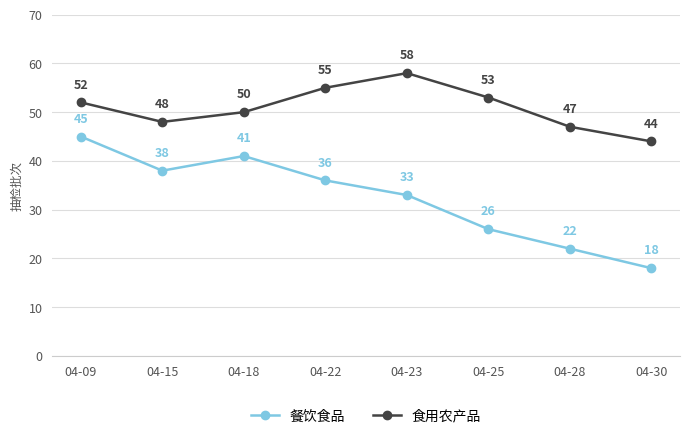

List the series in order of their overall mean, lowest first.

餐饮食品, 食用农产品